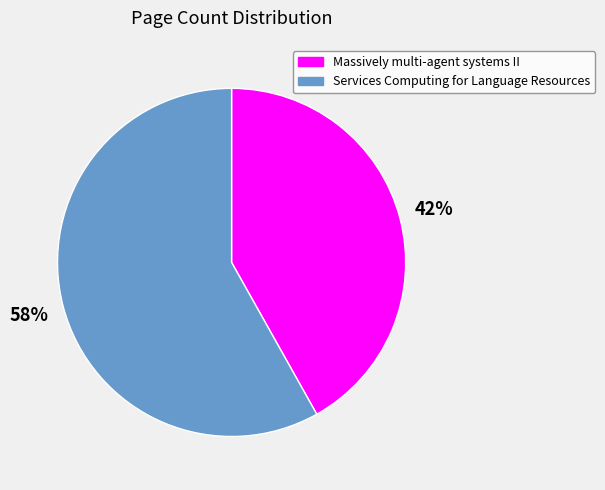

Which category accounts for the majority?

Services Computing for Language Resources